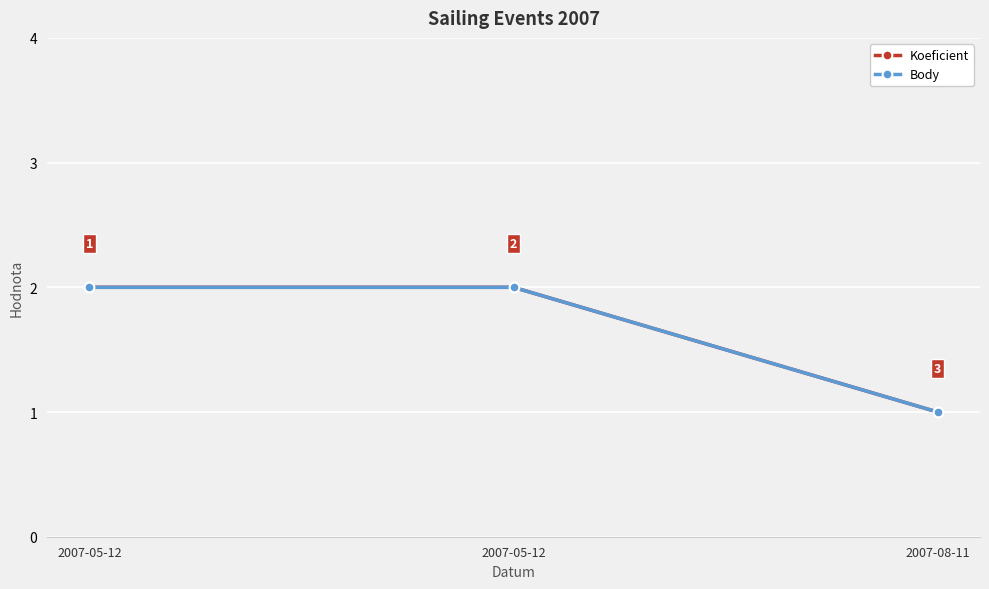

The Koeficient series shows 1 at 2007-05-12. True or false?

False